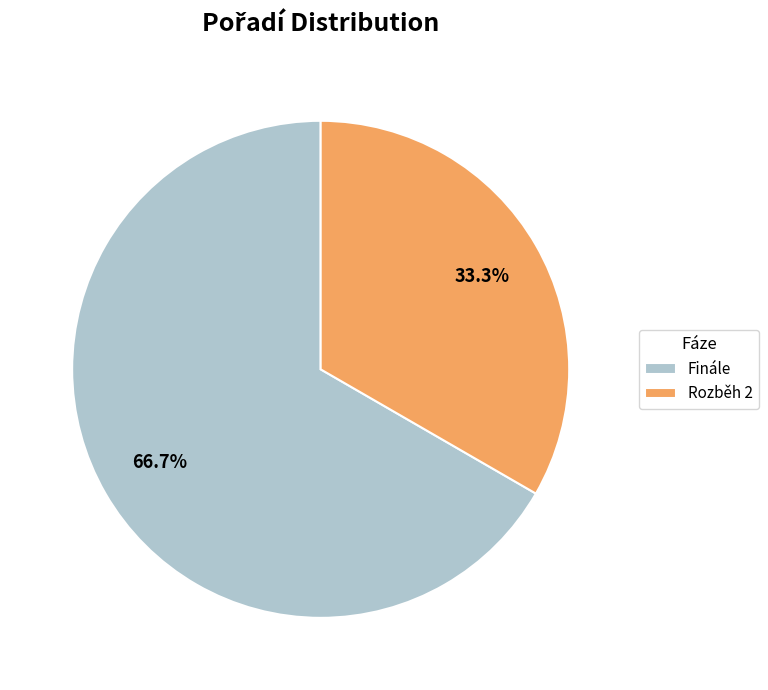

Between Rozběh 2 and Finále, which is larger?

Finále